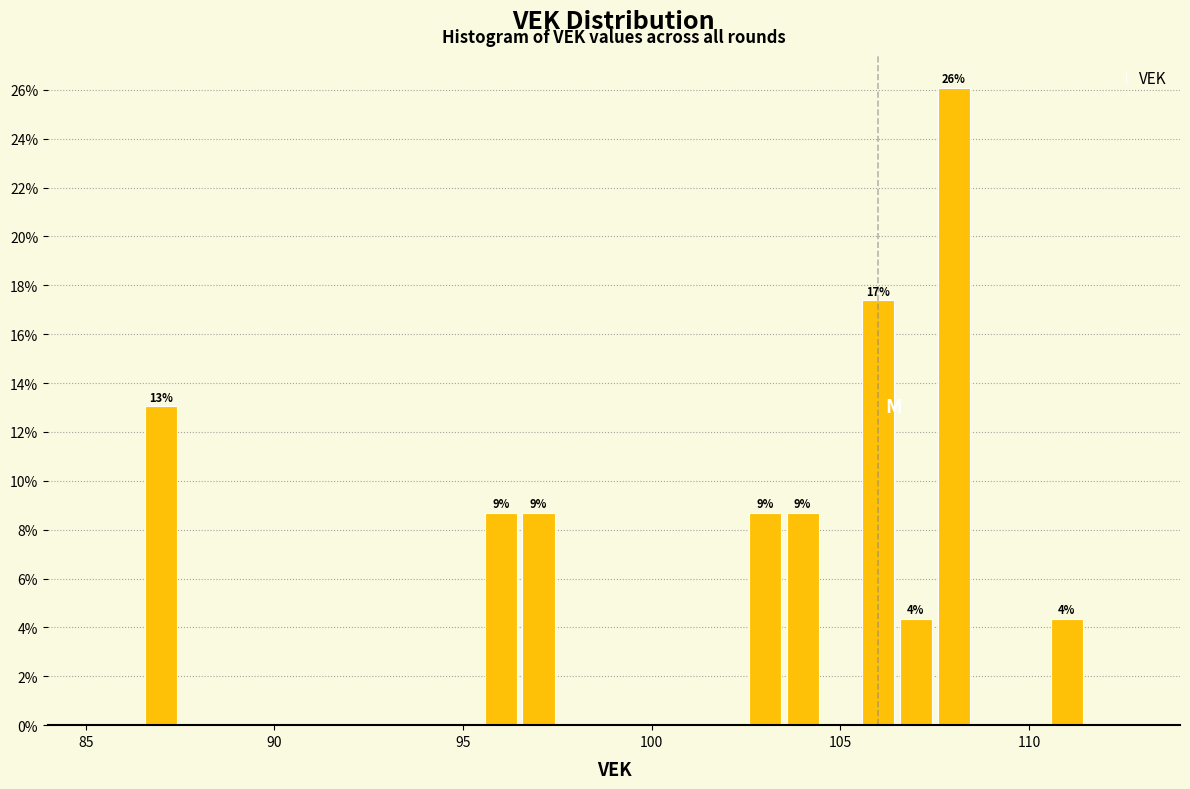

Read against the x-axis, roughly where is the centre of the tallest bar?

108.0